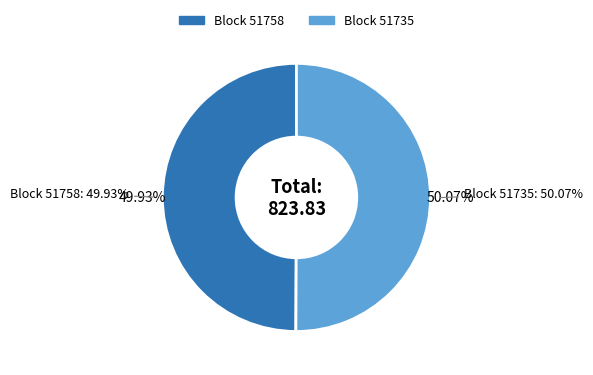

Count the number of slices in the pie.

2